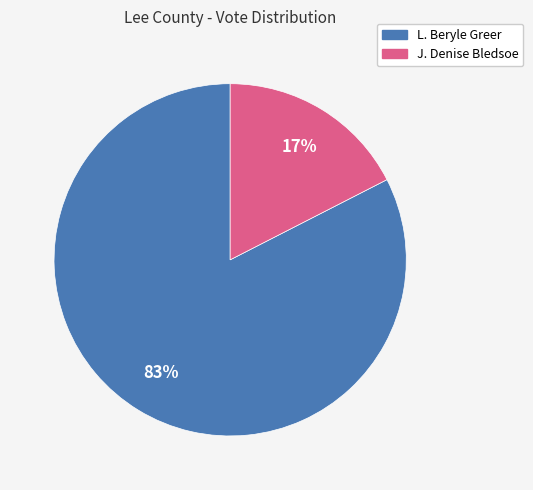

Which category accounts for the majority?

L. Beryle Greer